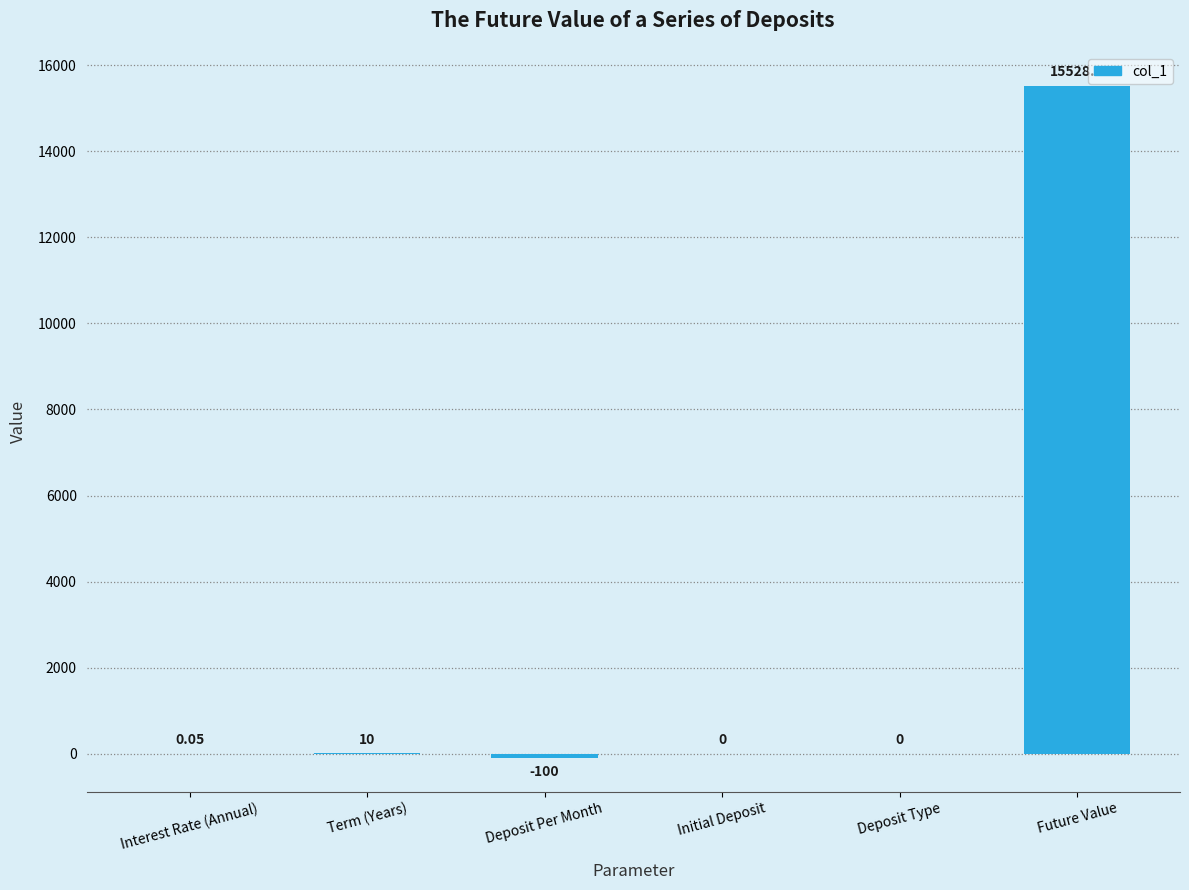

What is the sum of all values?

15438.3